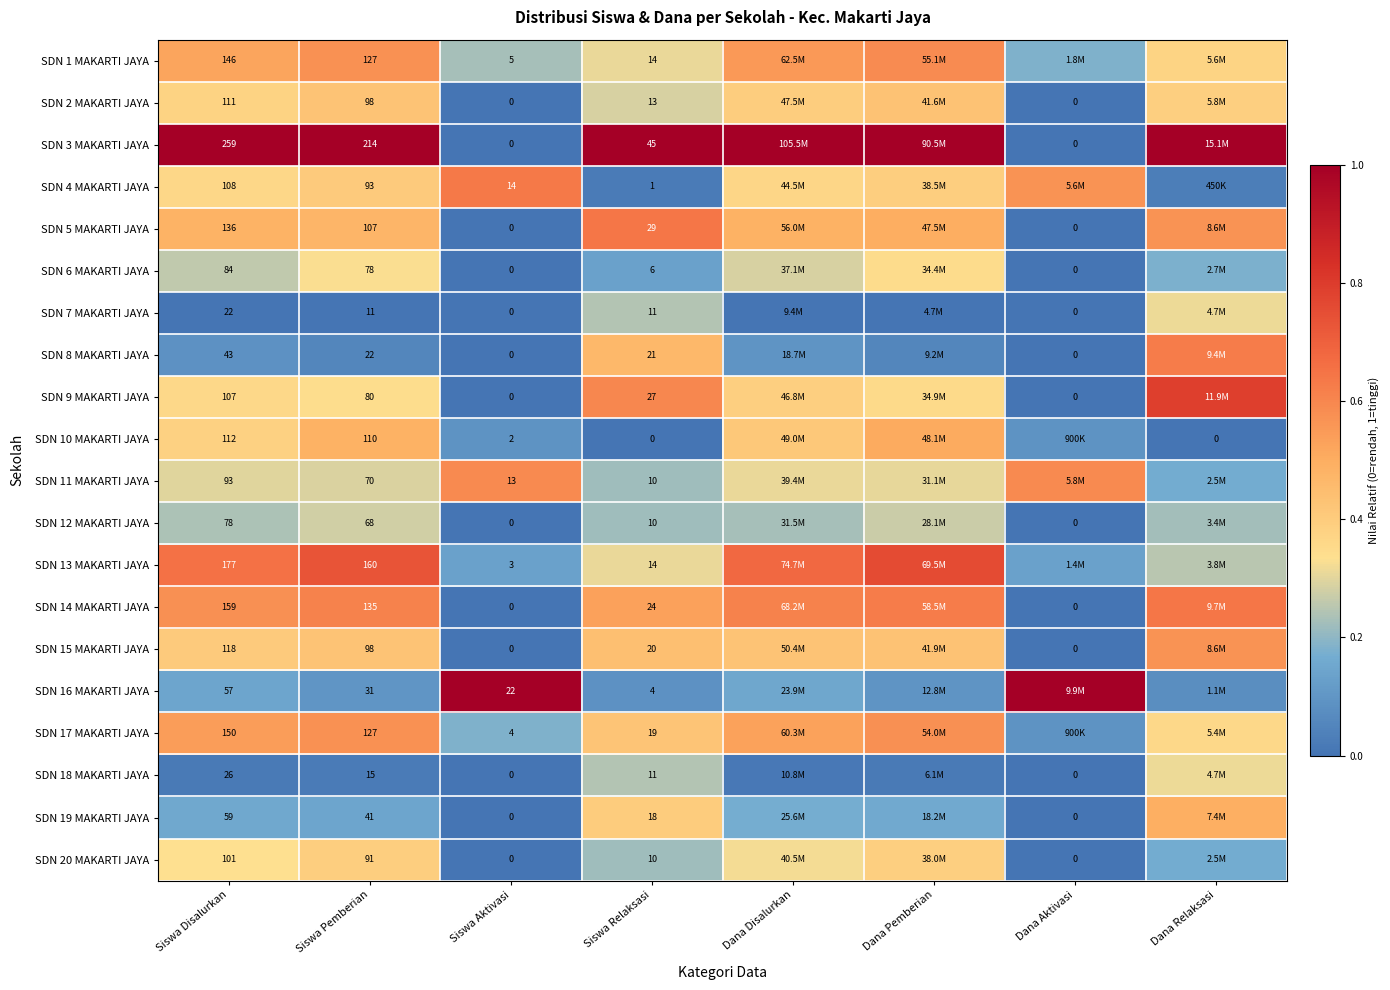

What is the difference between the maximum and minimum values in the SDN 12 MAKARTI JAYA series?

0.3